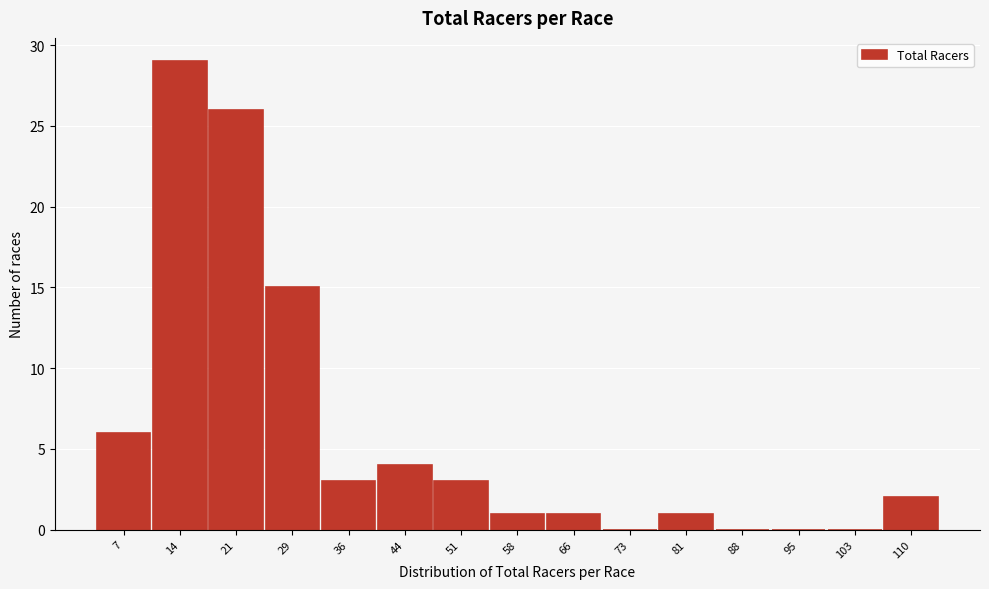

Reading left to right, transcribe all the data shown in this chart.

7=6	14=29	21=26	29=15	36=3	44=4	51=3	58=1	66=1	73=0	81=1	88=0	95=0	103=0	110=2